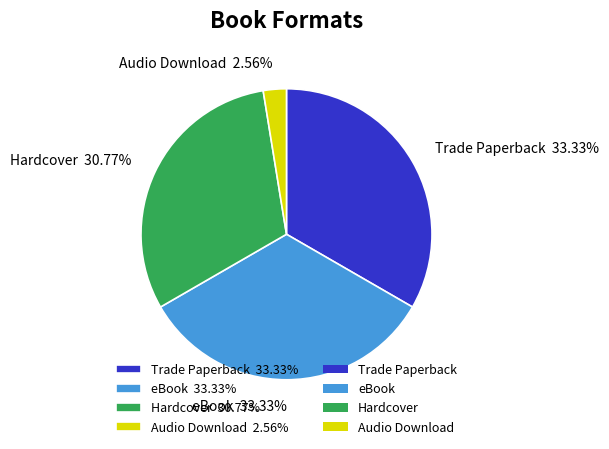

What is the smallest slice in the pie chart?

Audio Download